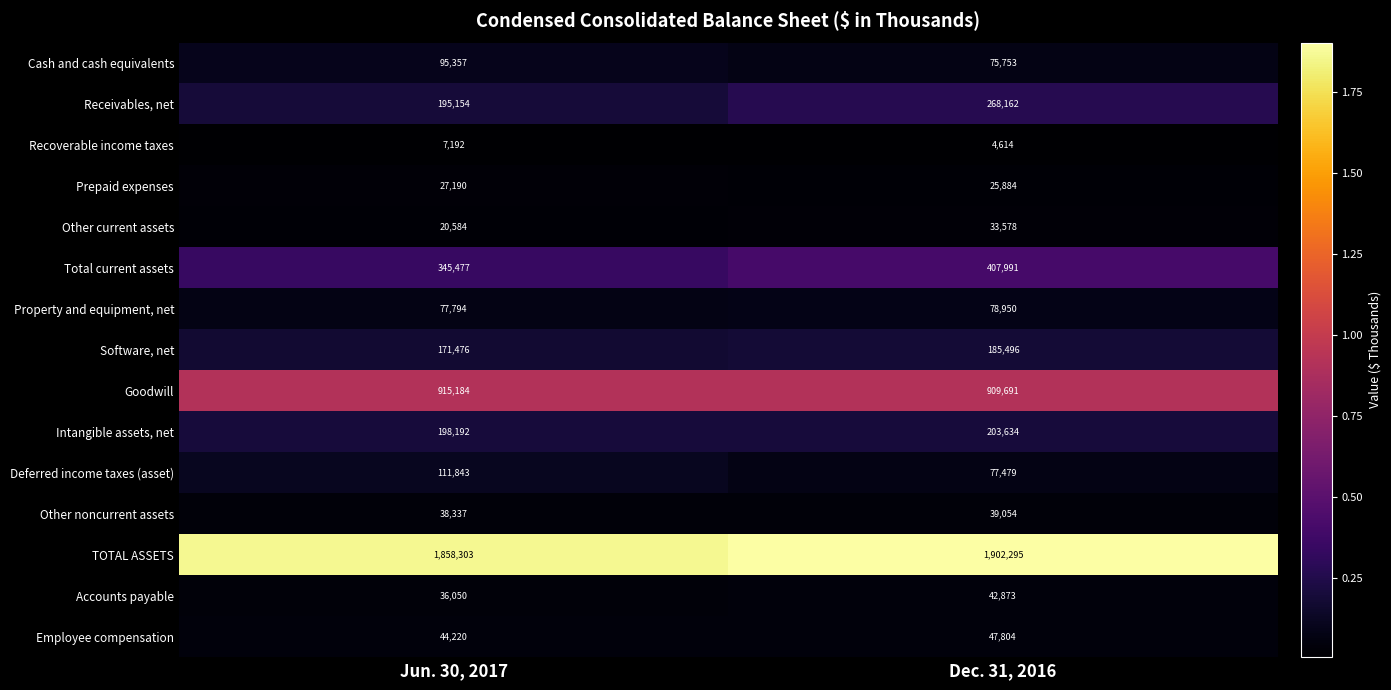

The Other noncurrent assets series shows 57306 at Jun. 30, 2017. True or false?

False